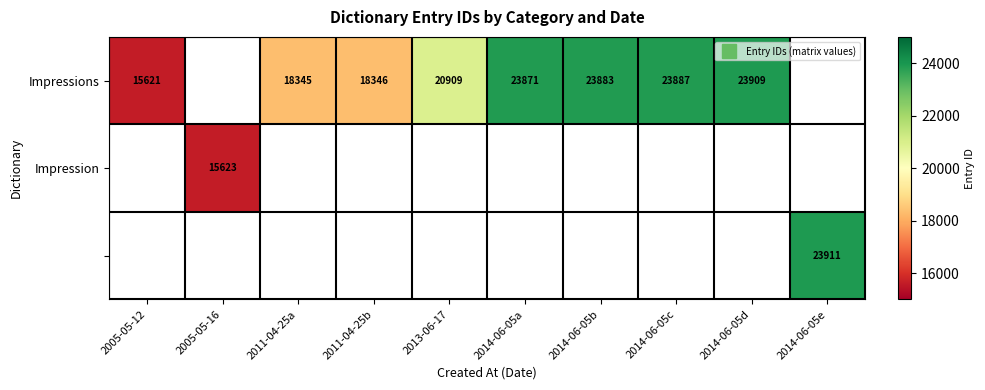

What is the approximate value of Impression at 2005-05-16?

15623.0